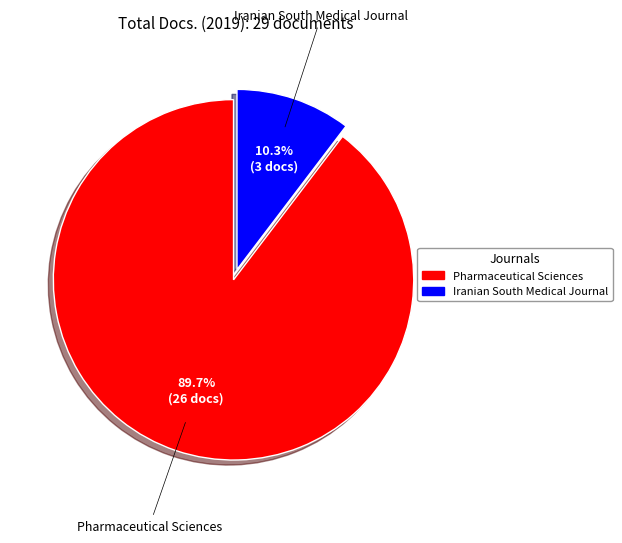

To the nearest percent, what portion does Pharmaceutical Sciences represent?

90%